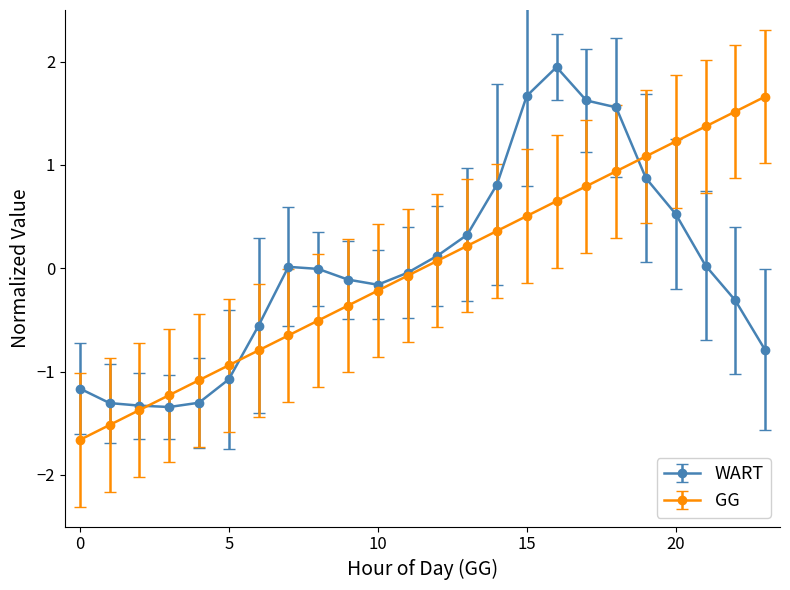

How many values in GG are above zero?

12